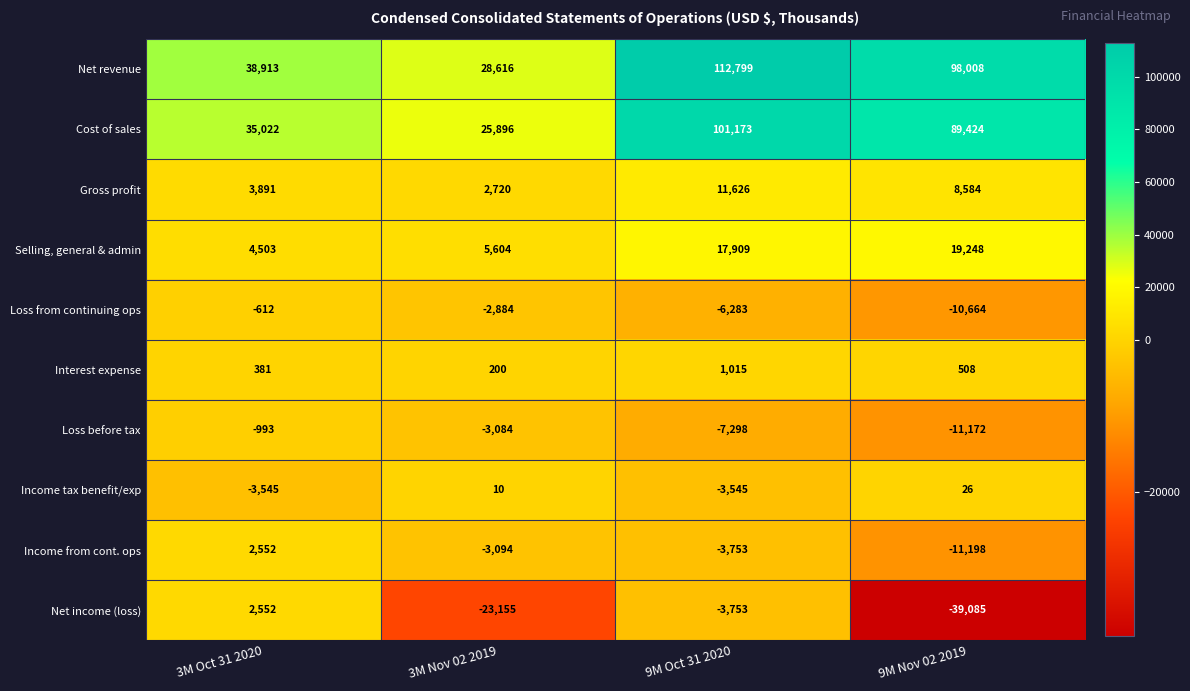

At which category does the chart reach its peak across all series?

9M Oct 31 2020